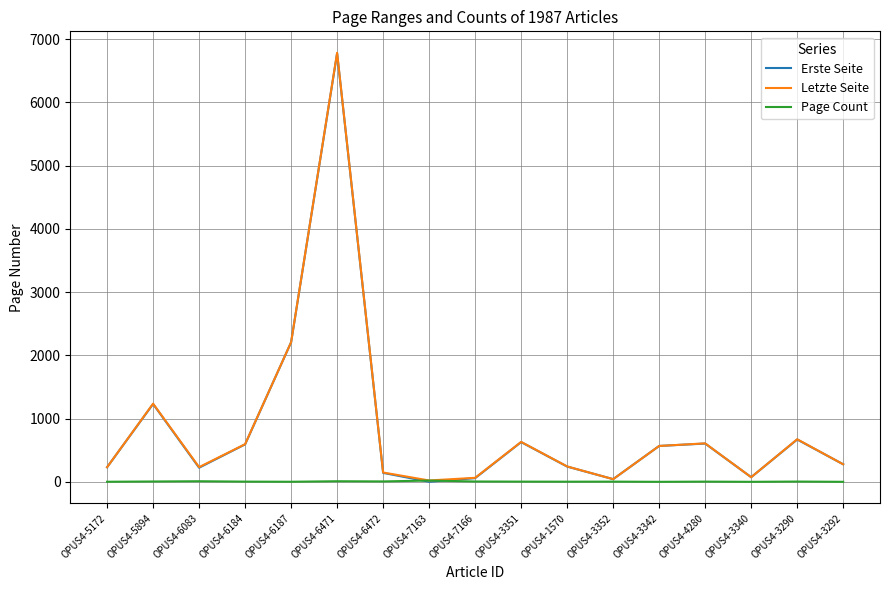

What is the spread (max minus min) of values at OPUS4-3351?

628